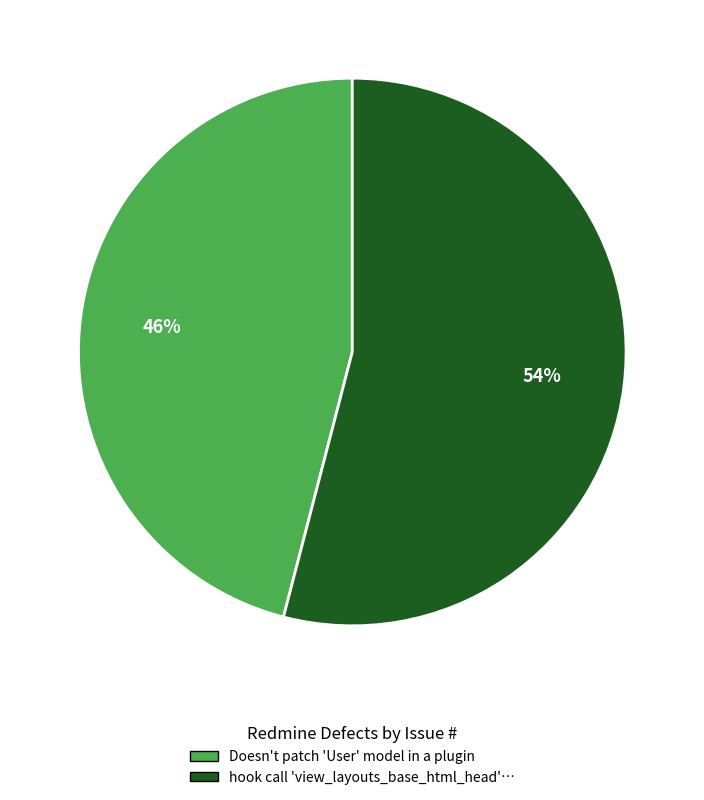

What is the largest slice in the pie chart?

hook call 'view_layouts_base_html_head'…